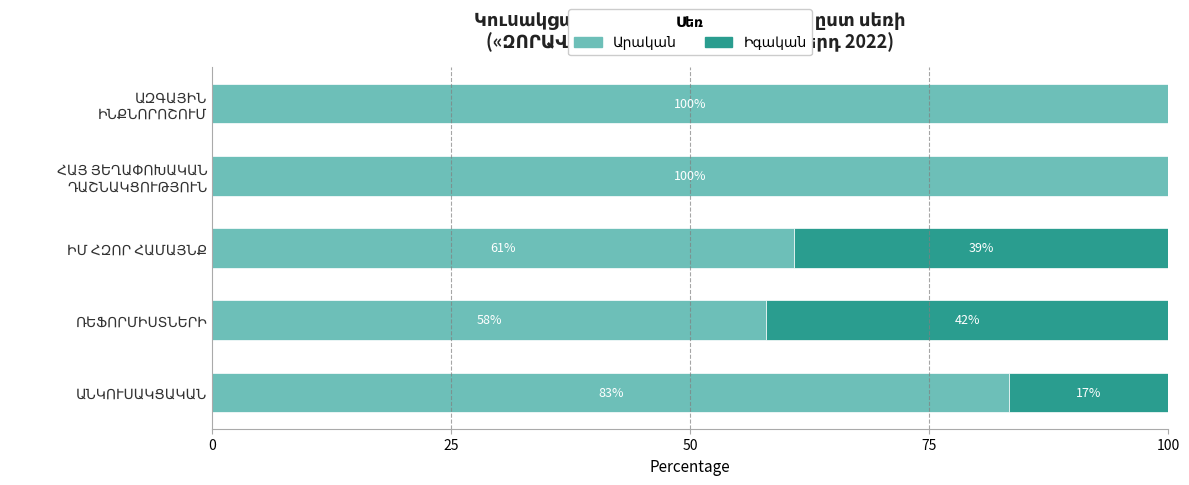

How many categories are shown in the chart?

5